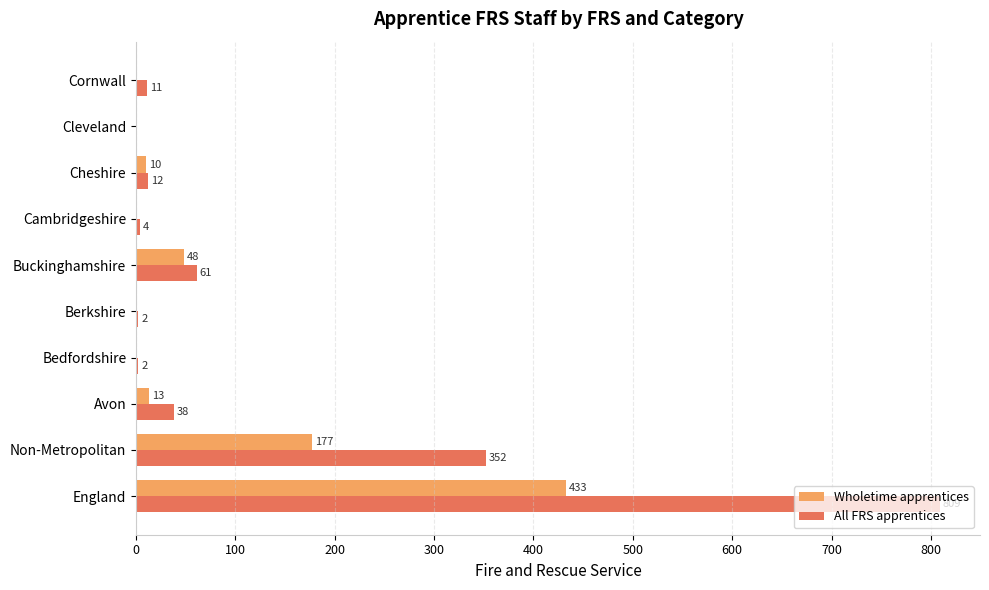

At which label is All FRS apprentices closest to 404?

Non-Metropolitan